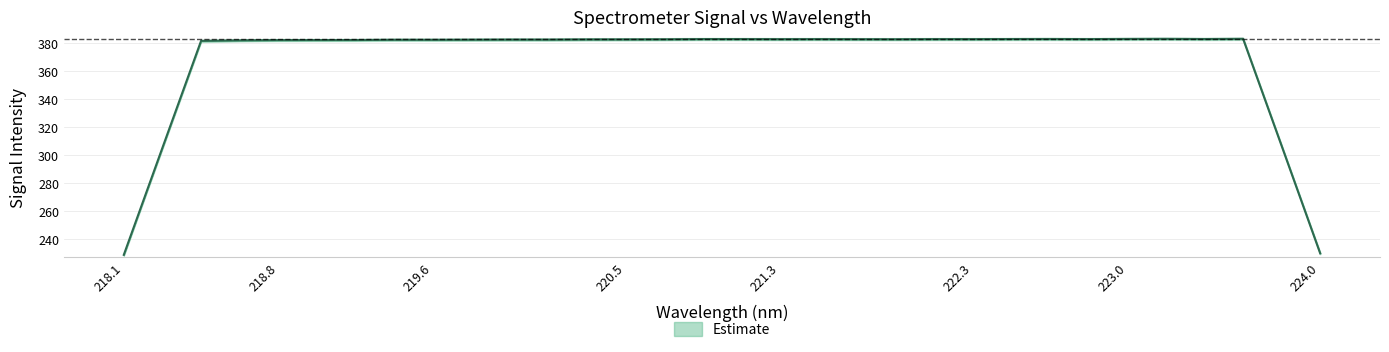

What is the value of the y point at the 25th from the left?

383.0